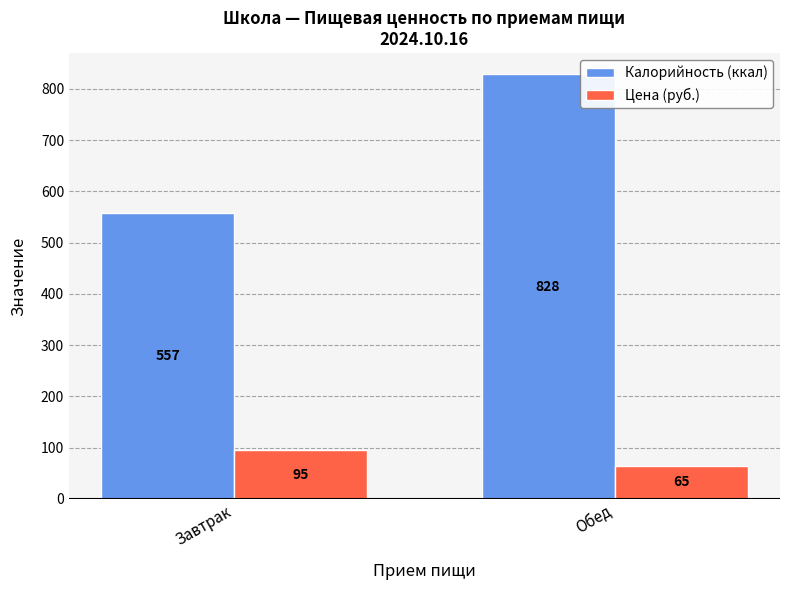

Count the number of categories in the chart.

2